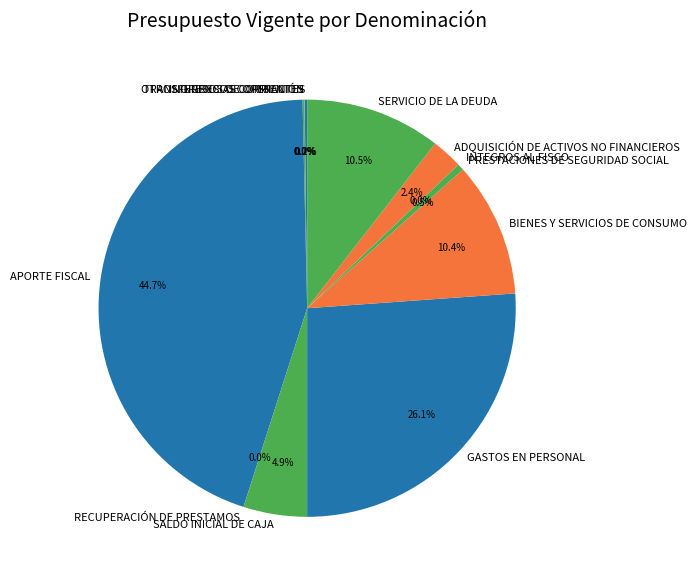

What portion of the pie excludes ADQUISICIÓN DE ACTIVOS NO FINANCIEROS?

97.6%